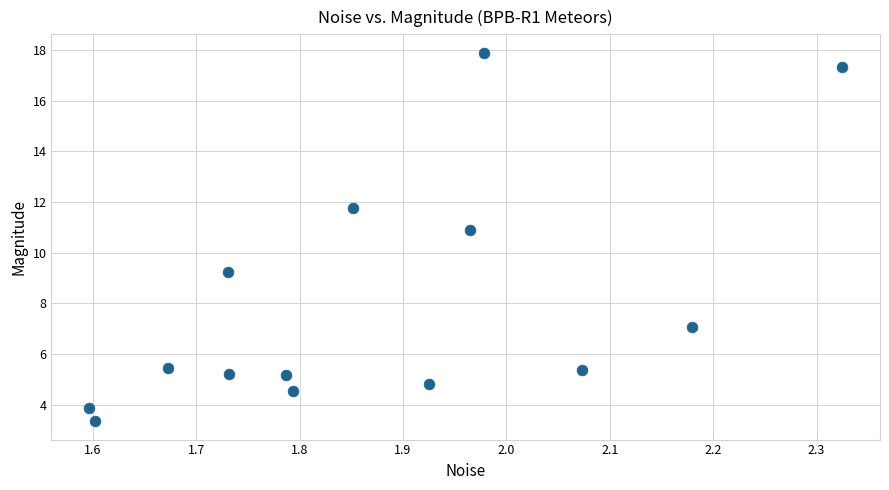

What Y value in the scatter plot is closest to 10?

9.3